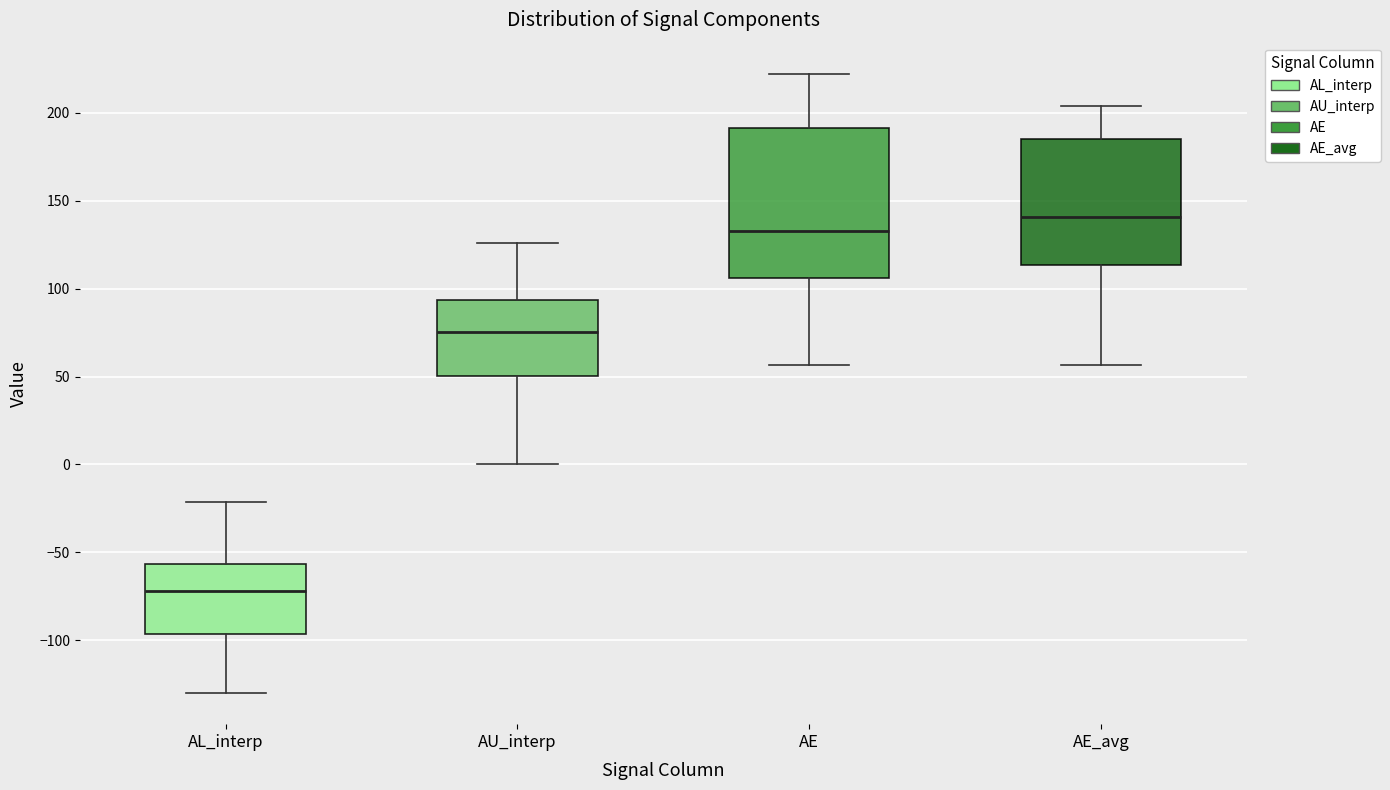

Comparing the boxes themselves (not the whiskers), which one is the tallest?

AE